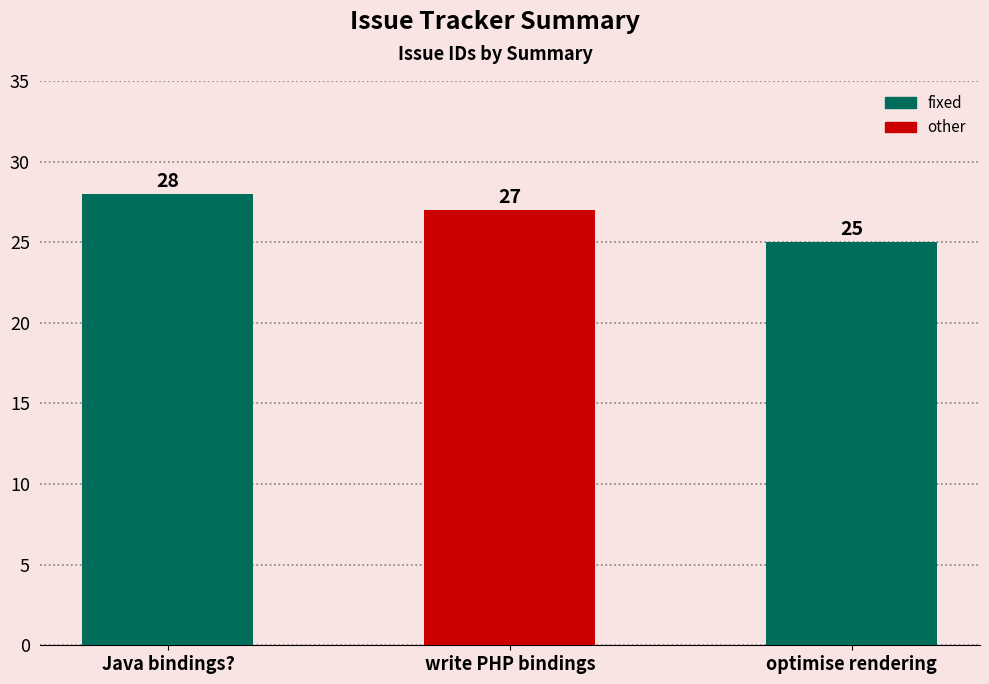

List the labels in order of value, largest first.

Java bindings?, write PHP bindings, optimise rendering